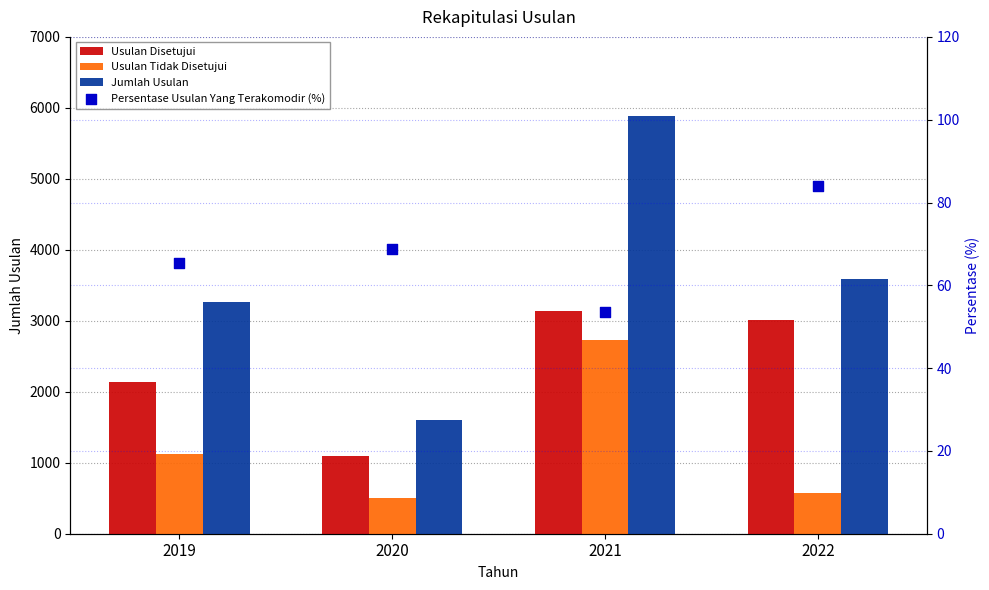

Is the value of Persentase Usulan Yang Terakomodir (%) at 2021 greater than the value of Usulan Disetujui at 2019?

No